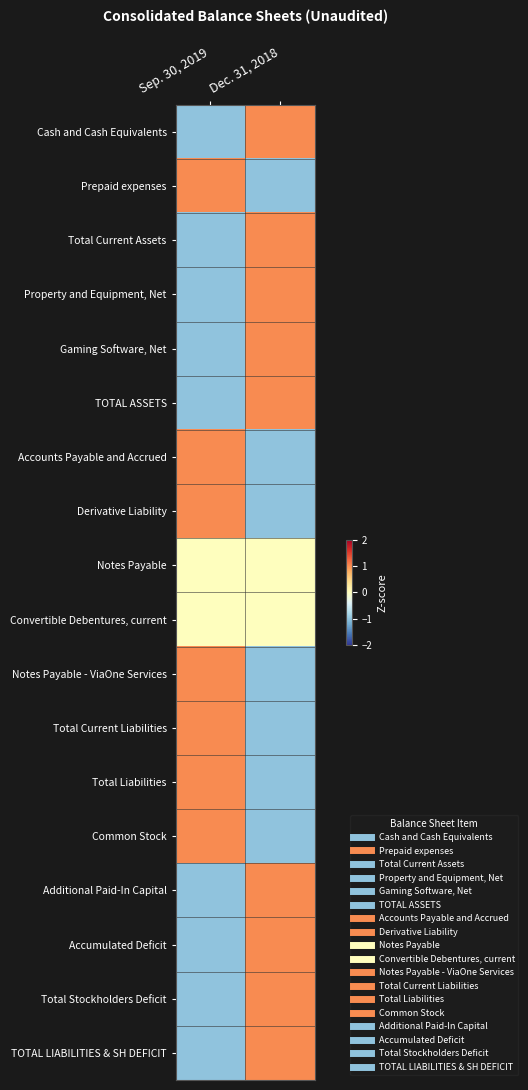

List the series in order of their peak value, lowest first.

Notes Payable, Convertible Debentures, current, Cash and Cash Equivalents, Prepaid expenses, Total Current Assets, Property and Equipment, Net, Gaming Software, Net, TOTAL ASSETS, Accounts Payable and Accrued, Derivative Liability, Notes Payable - ViaOne Services, Total Current Liabilities, Total Liabilities, Common Stock, Additional Paid-In Capital, Accumulated Deficit, Total Stockholders Deficit, TOTAL LIABILITIES & SH DEFICIT